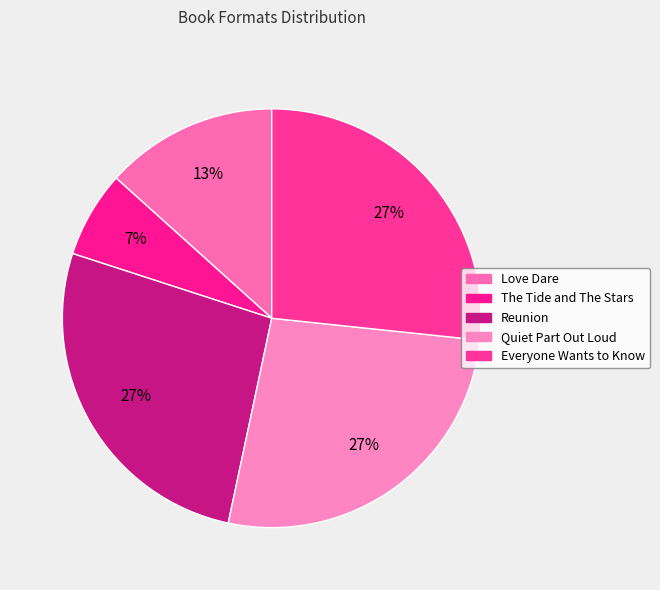

What portion of the pie excludes Love Dare?

86.7%